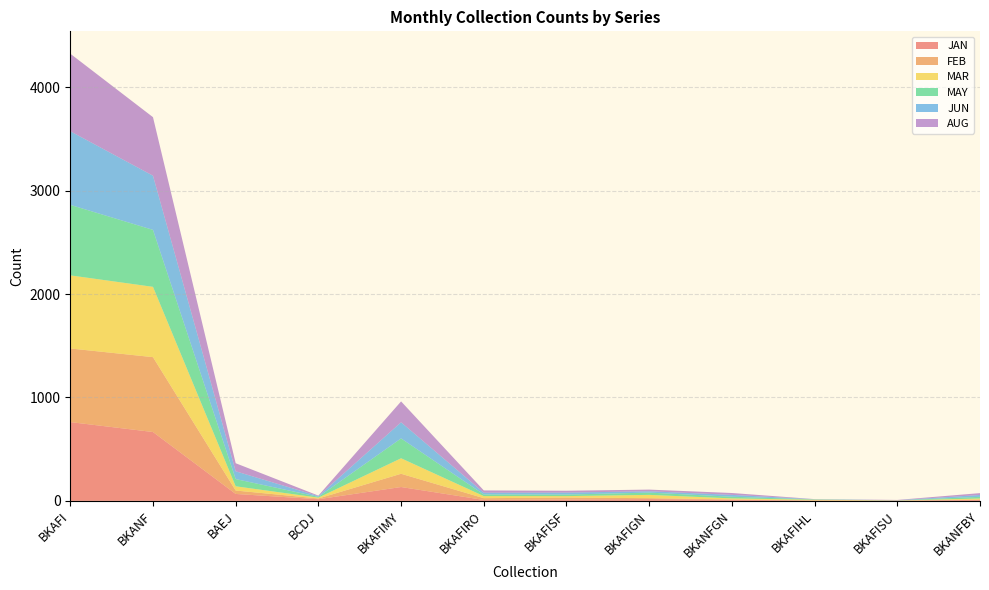

Reading left to right, extract all data points from this chart.

JAN: 762	666	67	16	134	9	13	17	11	3	2	10
FEB: 712	724	33	7	128	17	19	9	3	2	1	3
MAR: 707	680	41	8	150	20	14	32	10	6	1	10
MAY: 682	551	70	8	192	16	15	22	16	3	1	16
JUN: 712	524	75	7	156	17	19	13	18	2	1	18
AUG: 750	566	78	5	202	22	18	16	18	1	3	18